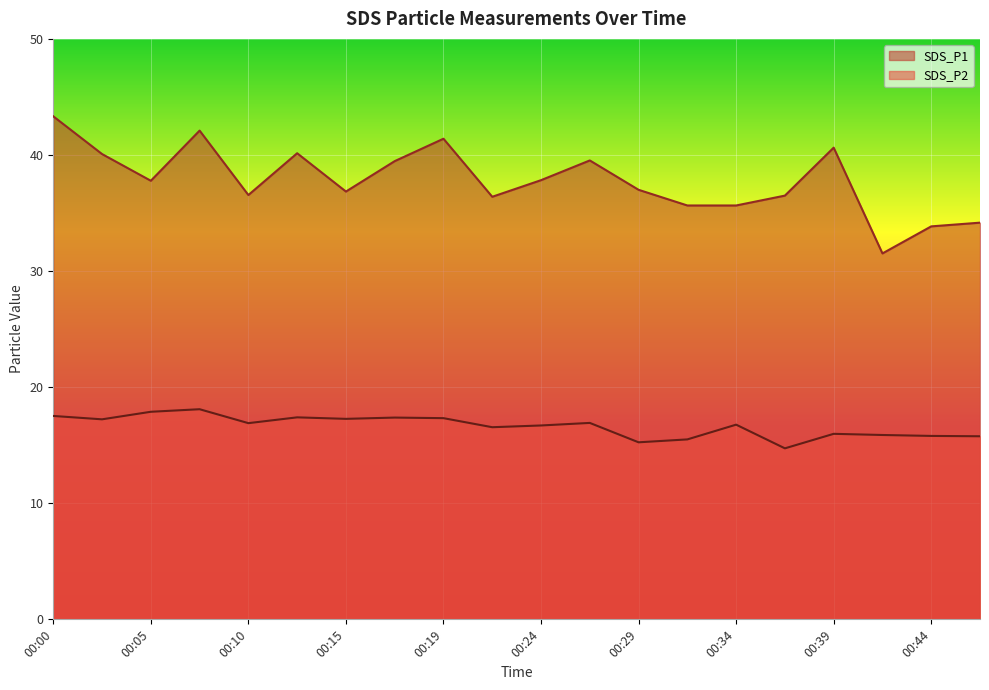

At which category is the sum across all series the highest?

00:00